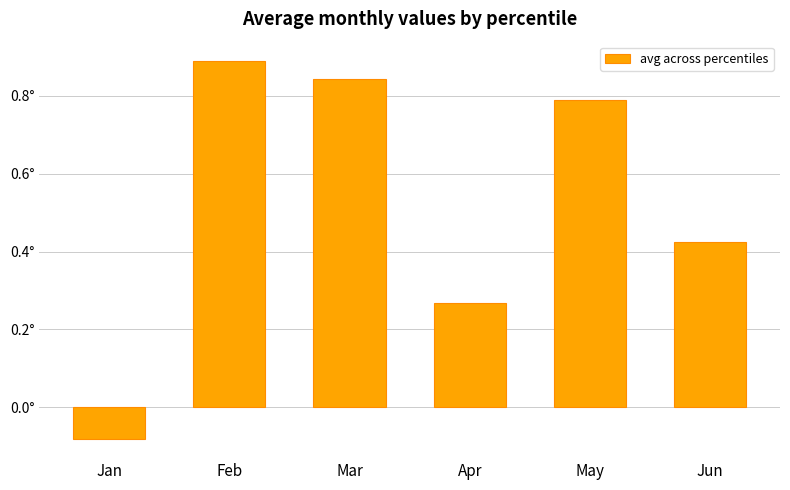

Is it true that the value at Jun is 0.6?

False